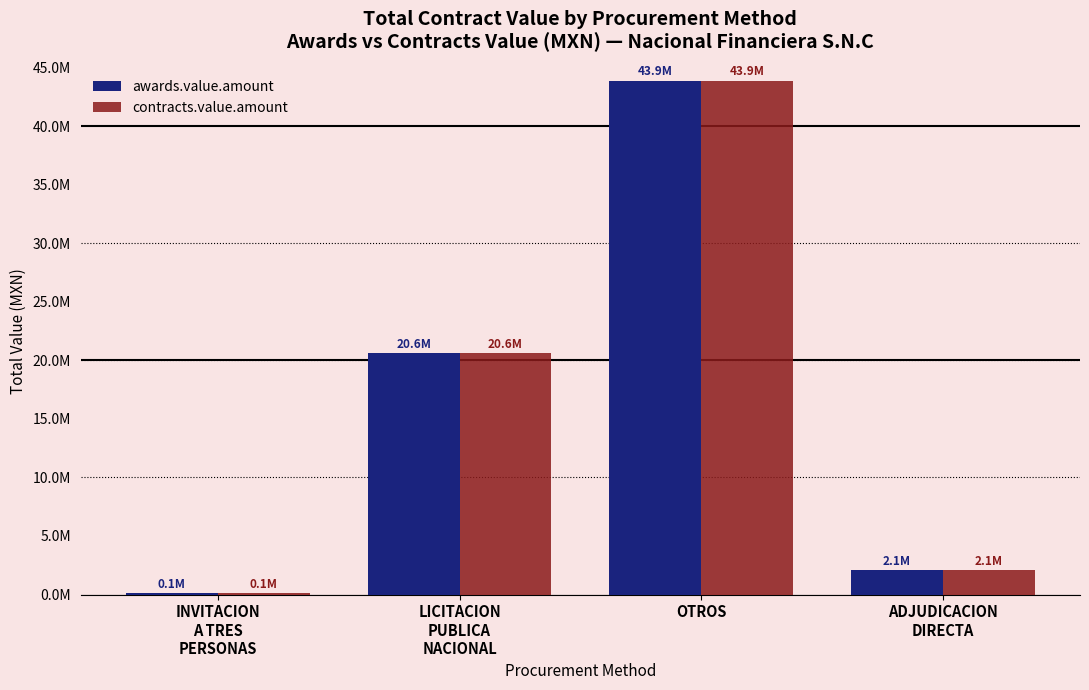

What are all the series names shown in the legend?

awards.value.amount, contracts.value.amount